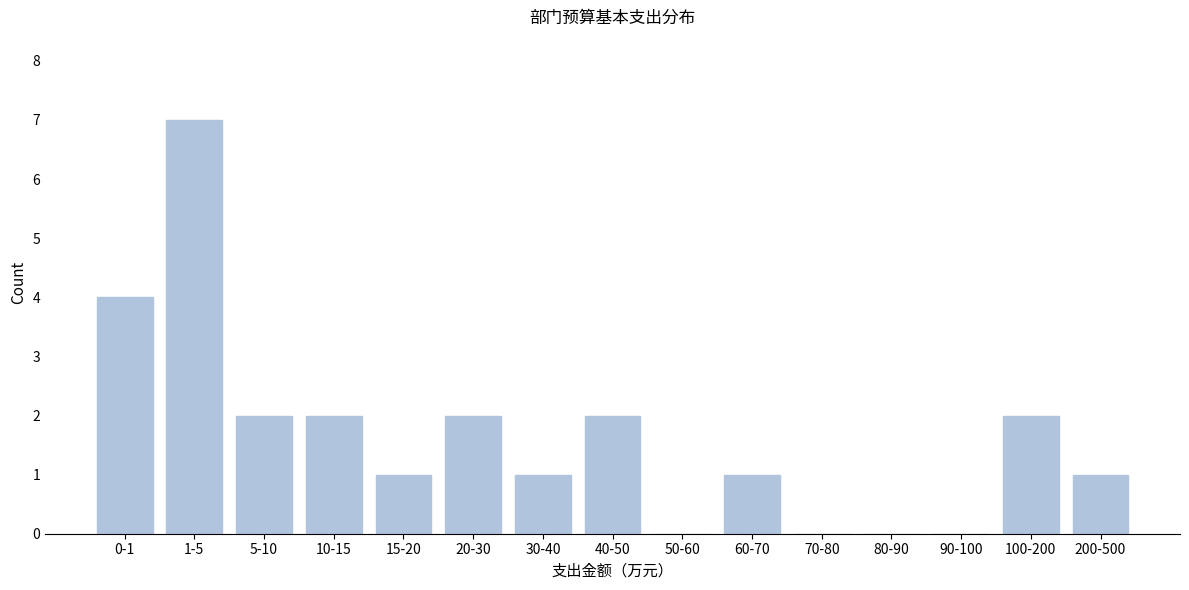

Reading left to right, transcribe all the data shown in this chart.

0-1=4	1-5=7	5-10=2	10-15=2	15-20=1	20-30=2	30-40=1	40-50=2	50-60=0	60-70=1	70-80=0	80-90=0	90-100=0	100-200=2	200-500=1